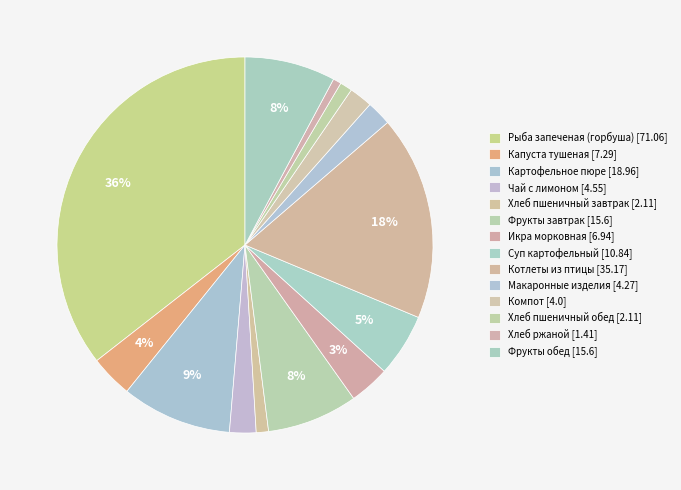

Which slice is the smallest?

Хлеб ржаной